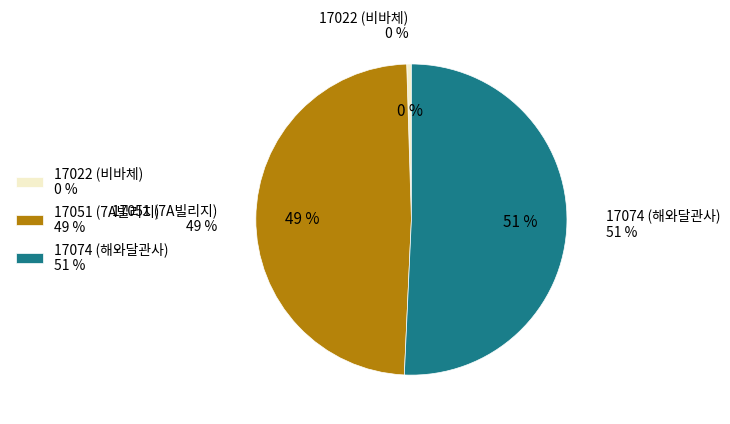

True or false: 17074 (해와달관사) accounts for 51% of the total.

True